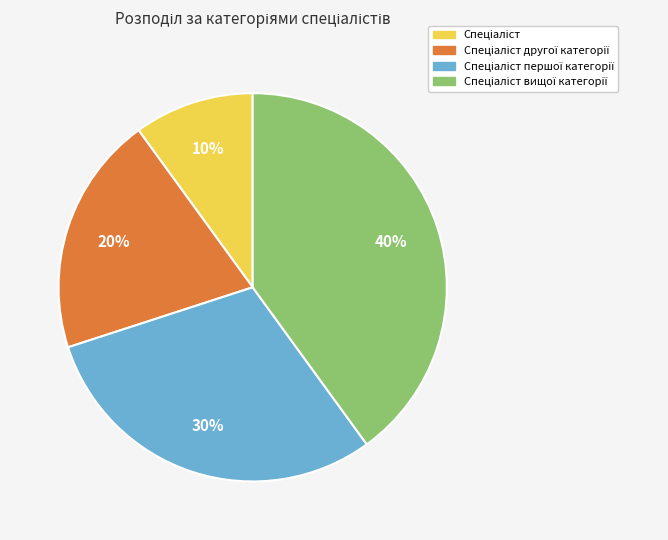

Is there any slice that represents more than half of the pie?

No